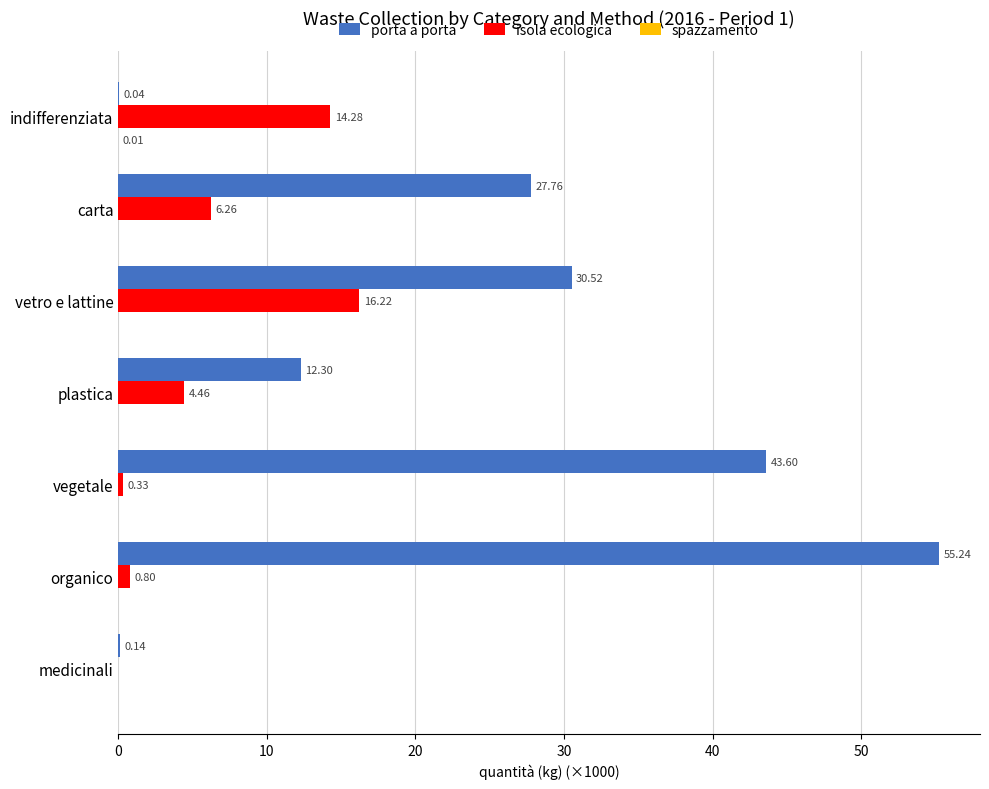

What is the sum of all isola ecologica values?

42.4